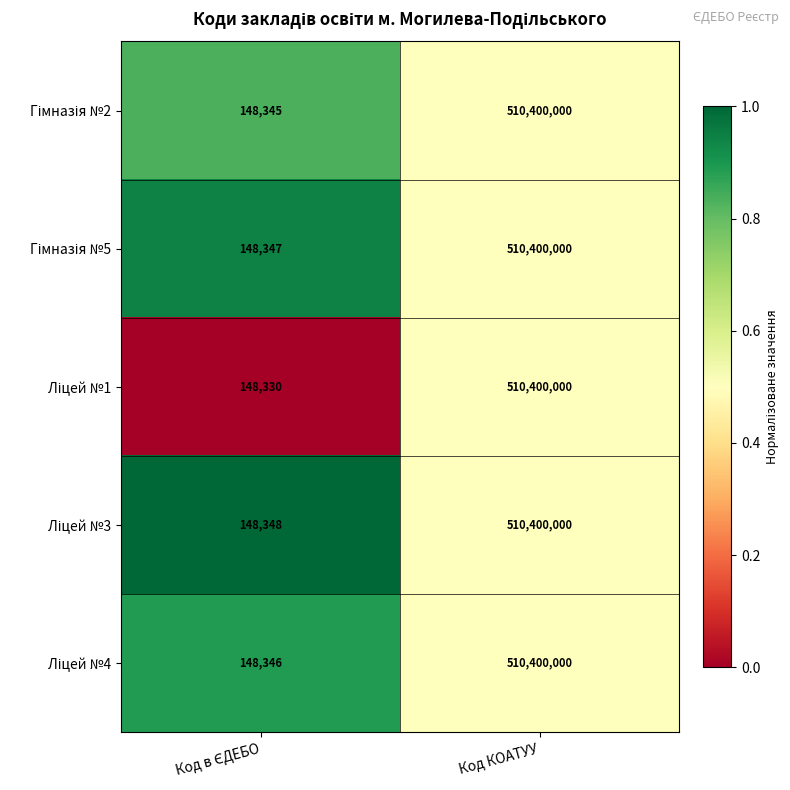

How many data points does each series have?

2